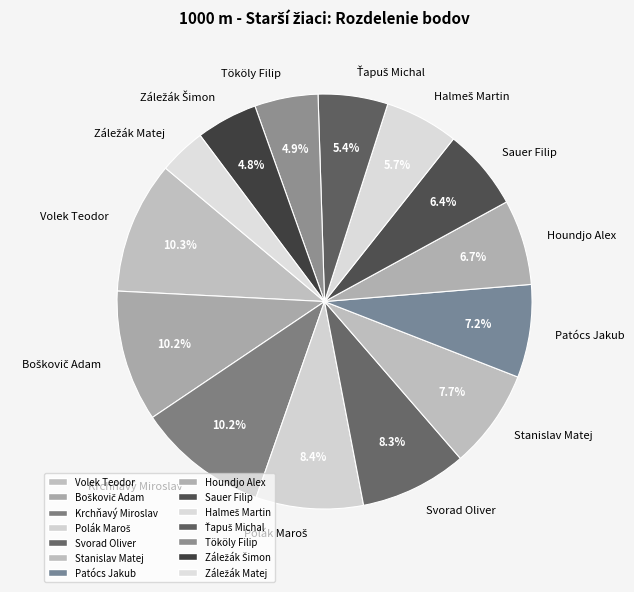

What is the ratio of the value at Tököly Filip to the value at Krchňavý Miroslav?

0.5